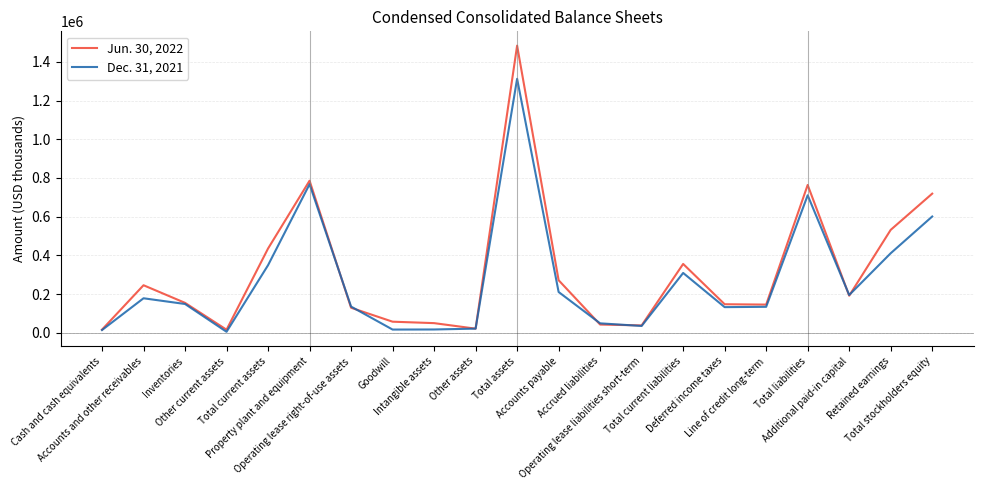

Where does the Jun. 30, 2022 series first go above 155447?

Accounts and other receivables